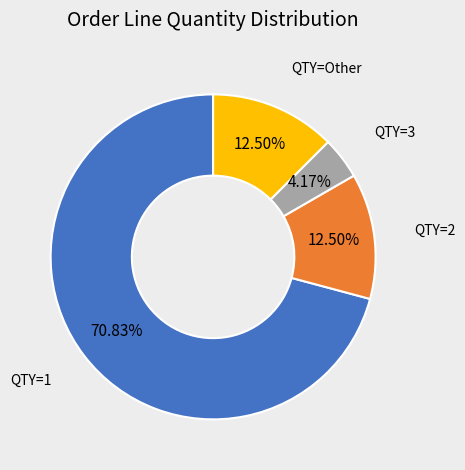

Is there a majority slice in this chart?

Yes